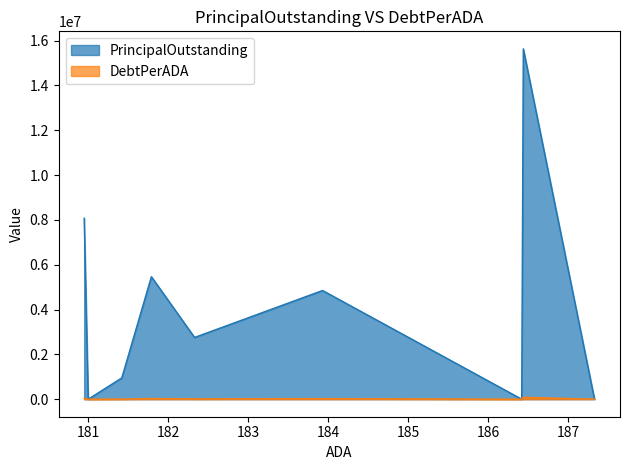

Does the chart have visible grid lines?

No